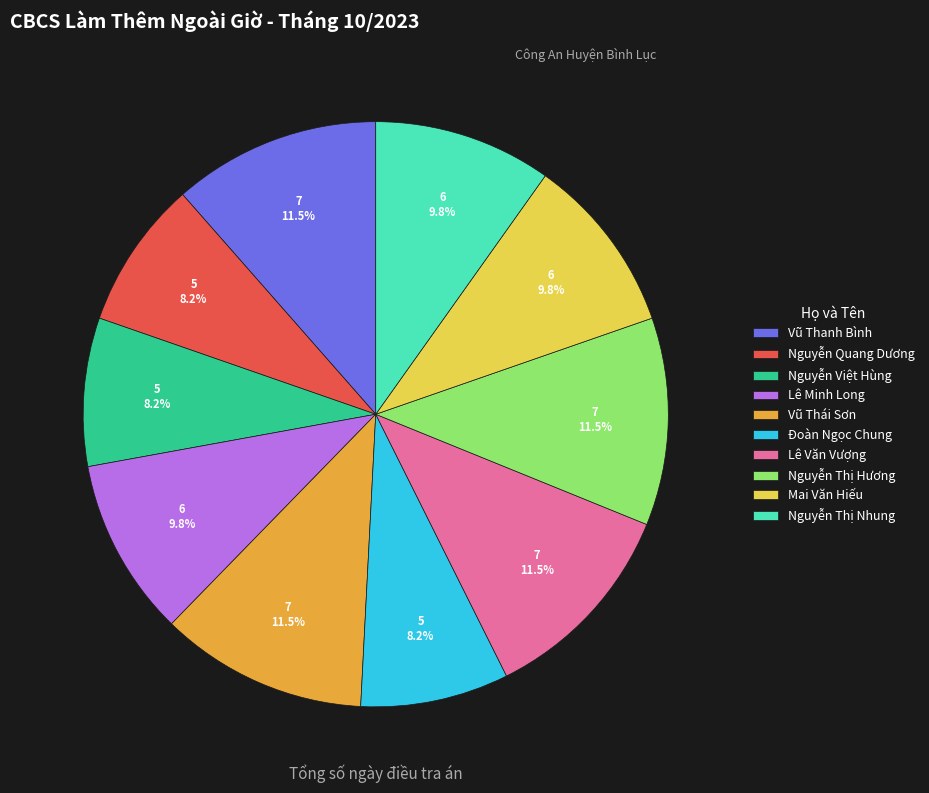

Is Nguyễn Việt Hùng the majority of the pie?

No